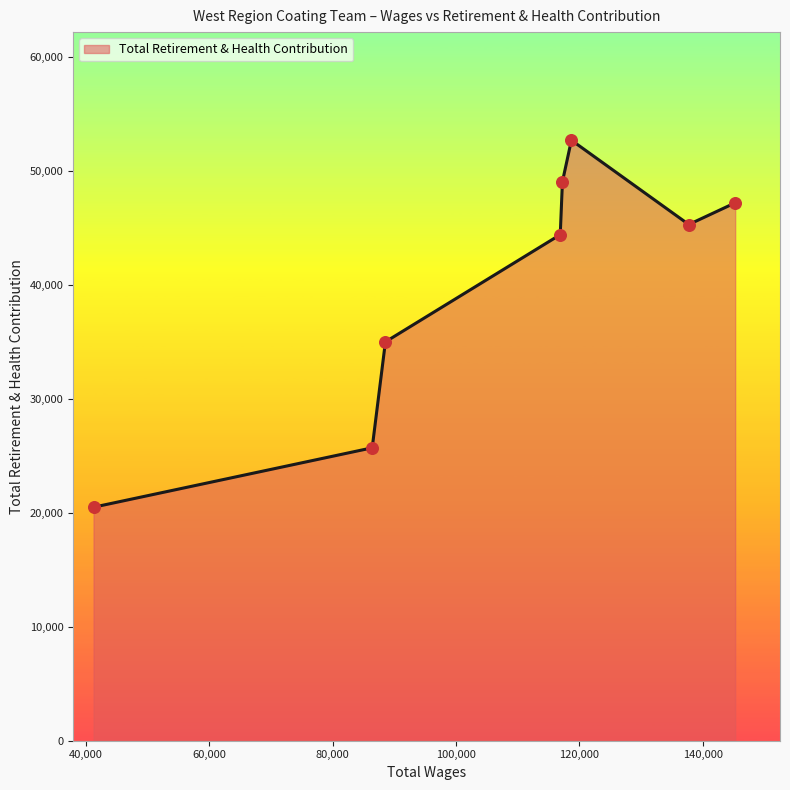

True or false: the data has more than 1 interior local peaks.

False